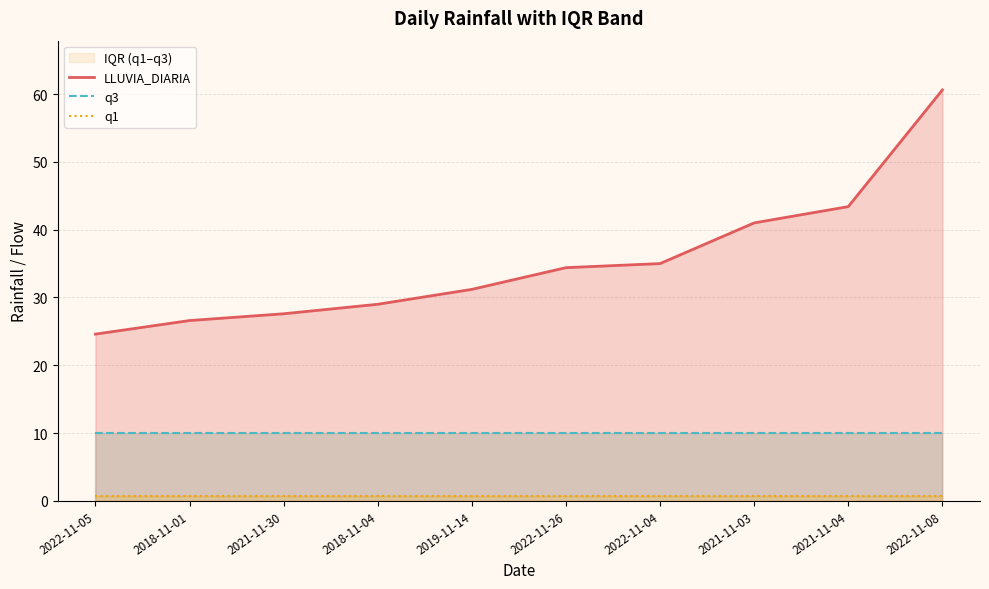

Rank the categories by q1 value from lowest to highest.

2022-11-05, 2018-11-01, 2021-11-30, 2018-11-04, 2019-11-14, 2022-11-26, 2022-11-04, 2021-11-03, 2021-11-04, 2022-11-08